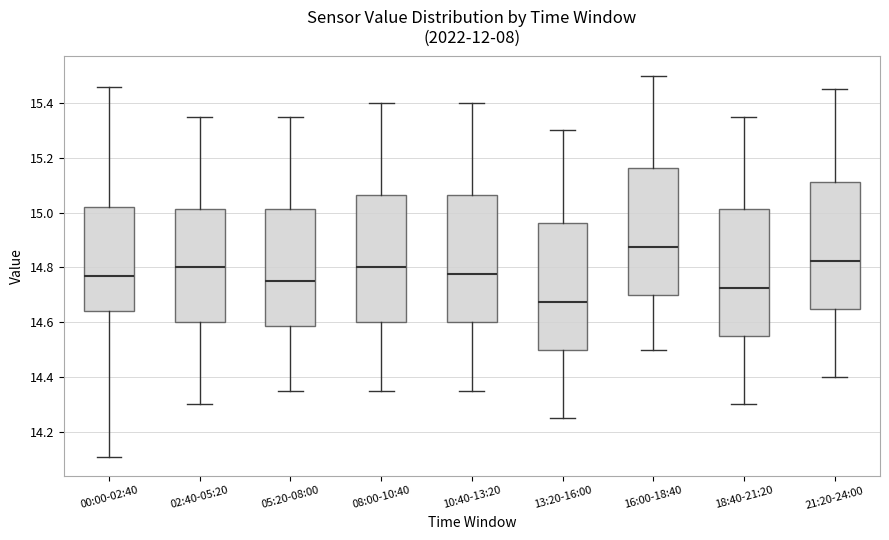

Where does the median line of the box for 08:00-10:40 sit on the y-axis? The values are not printed on the chart, so give them approximately, as read against the axis.

14.80